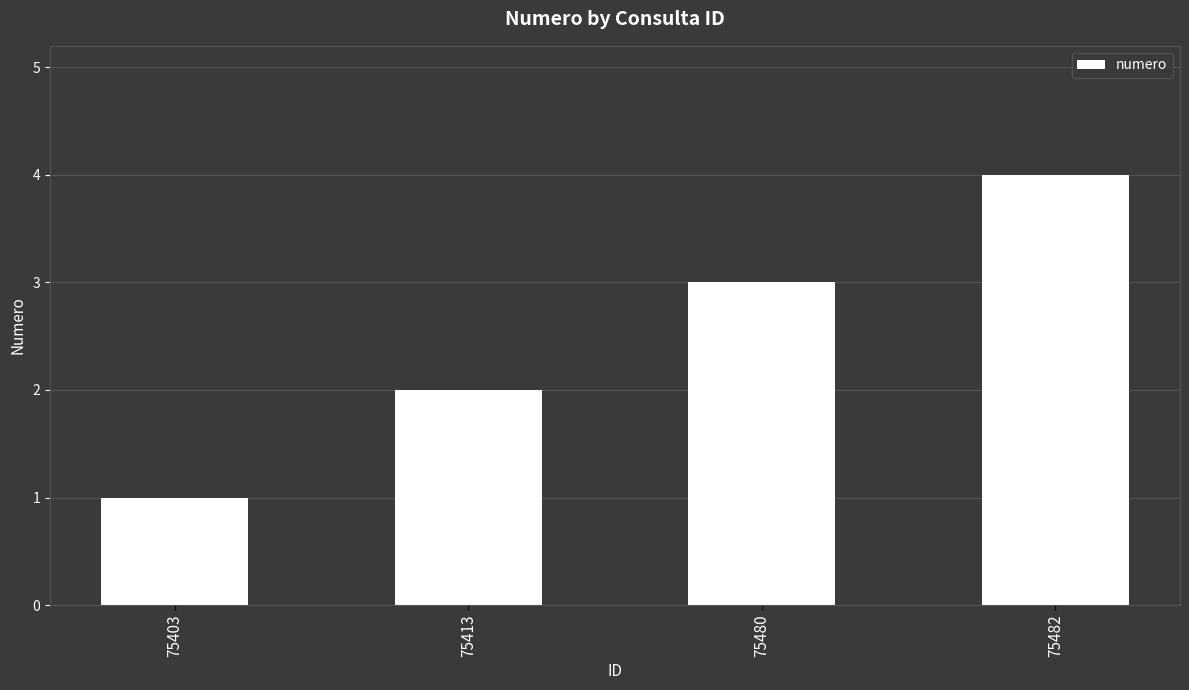

What is the value of the 2nd bar from the left?

2